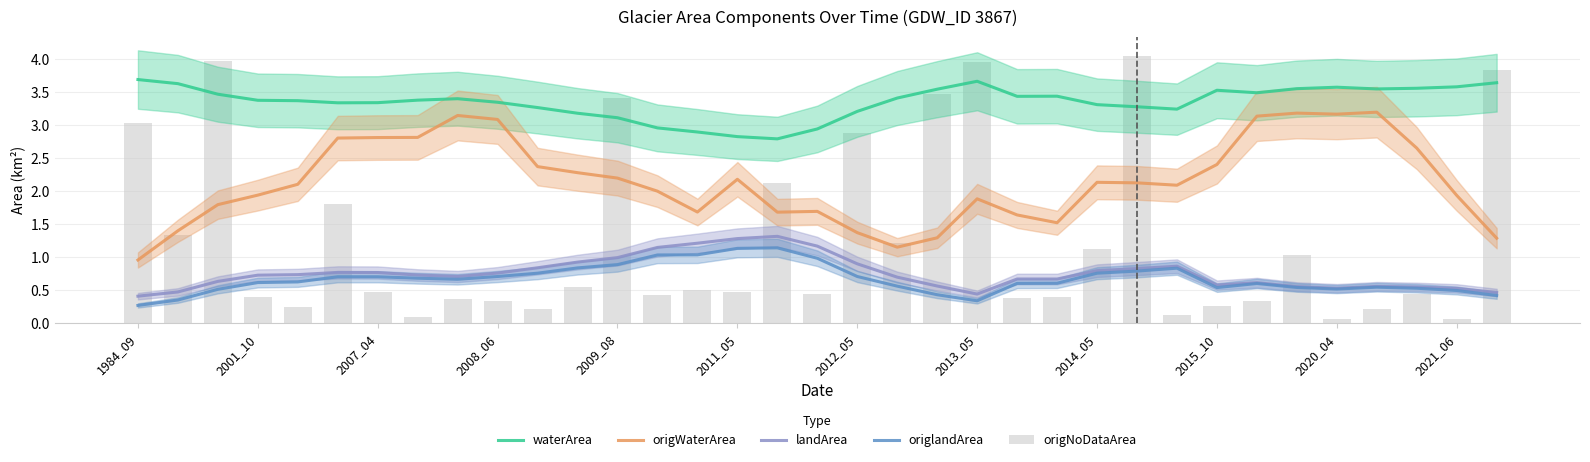

Which series has the widest spread of values?

origNoDataArea